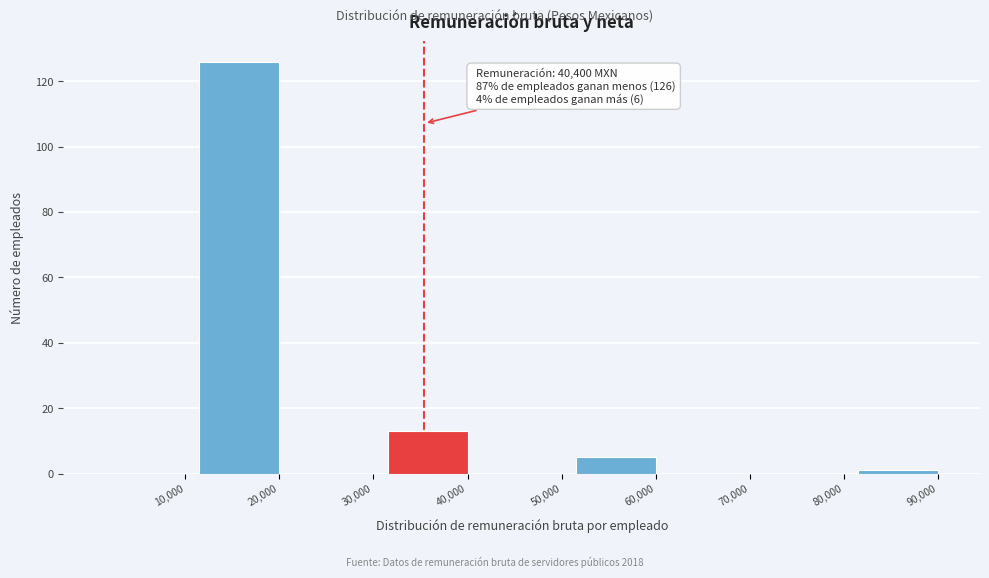

Reading left to right, extract all data points from this chart.

10,000=0	20,000=126	30,000=0	40,000=13	50,000=0	60,000=5	70,000=0	80,000=0	90,000=1